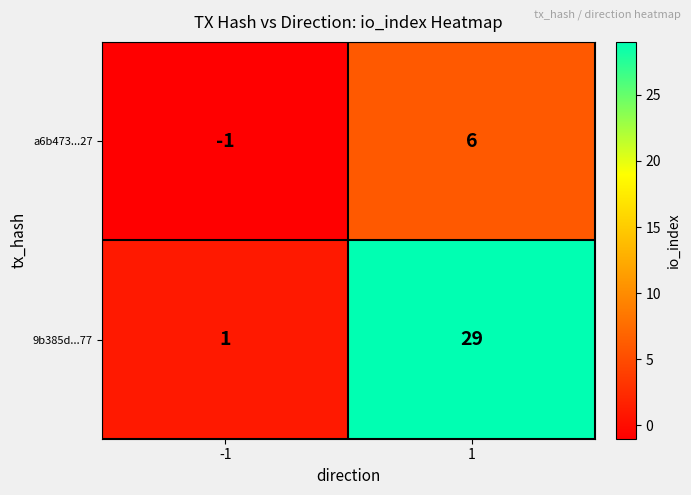

What is the difference between the maximum and minimum values in the a6b473...27 series?

7